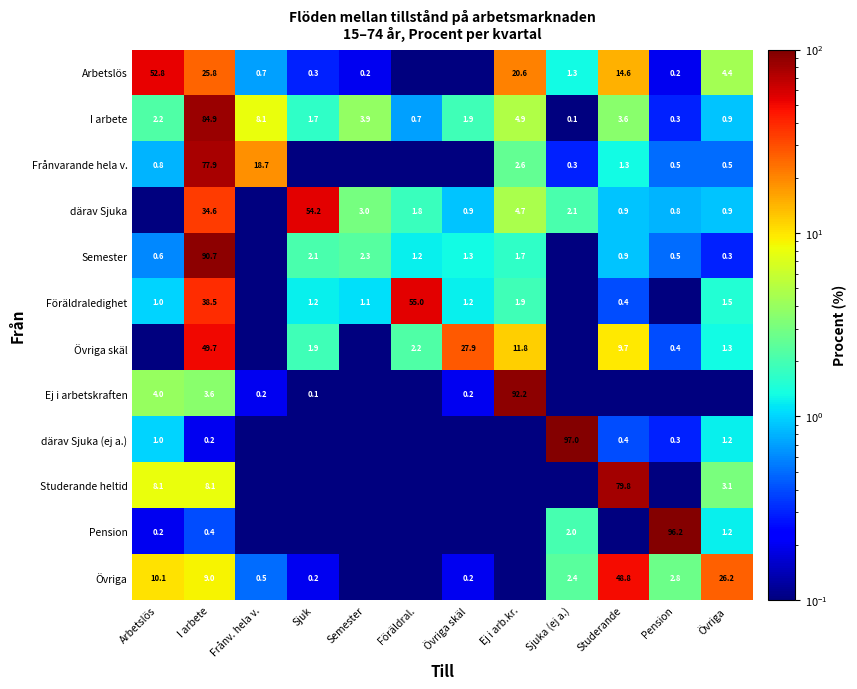

At which label does I arbete first exceed 2?

Arbetslös